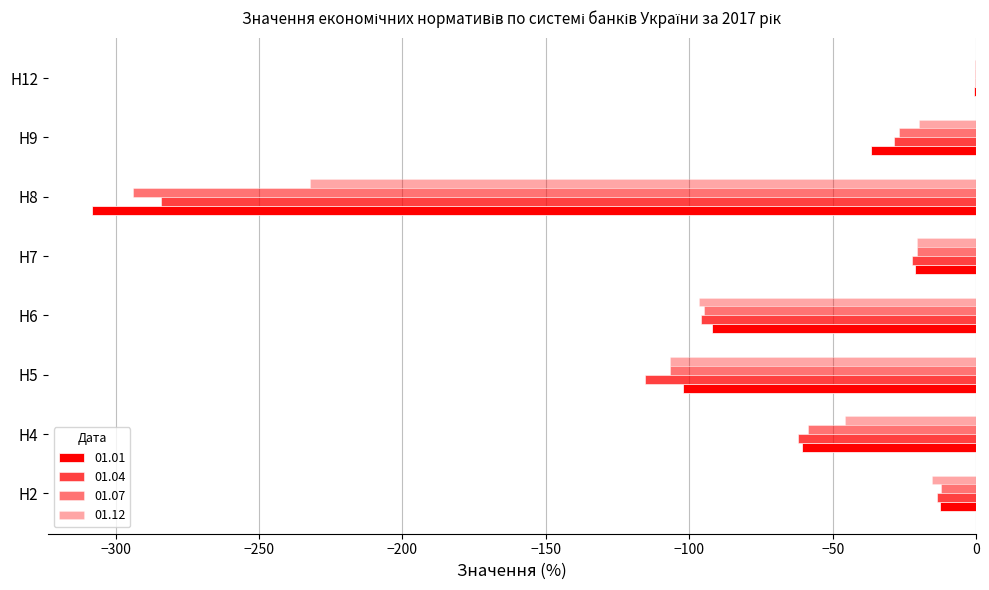

Which category has the highest value across all series?

Н12